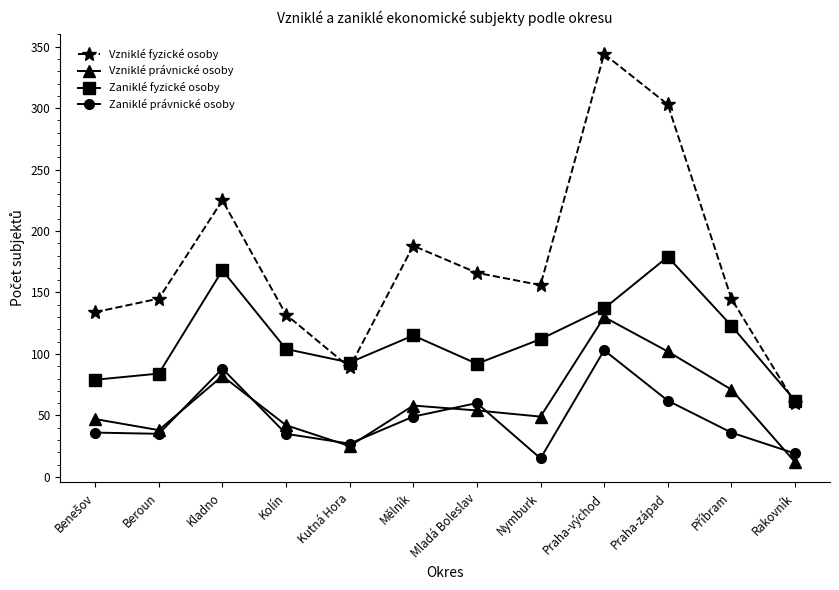

What is the maximum value for Vzniklé právnické osoby?

130